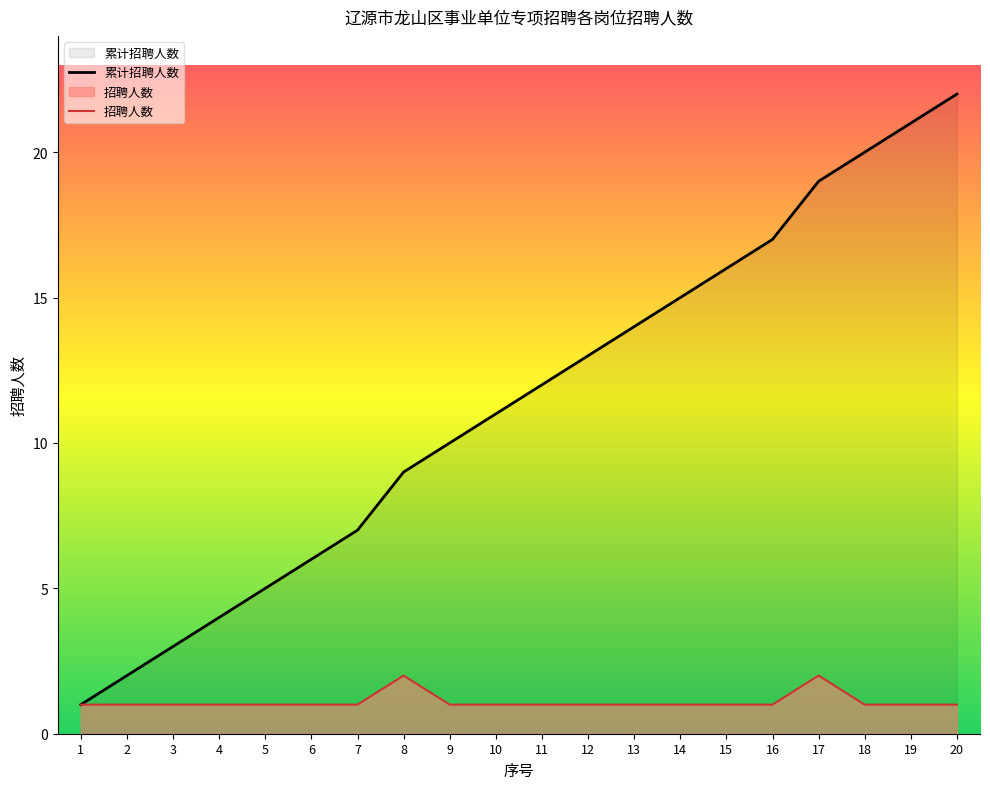

At which label does 累计招聘人数 first exceed 12?

12